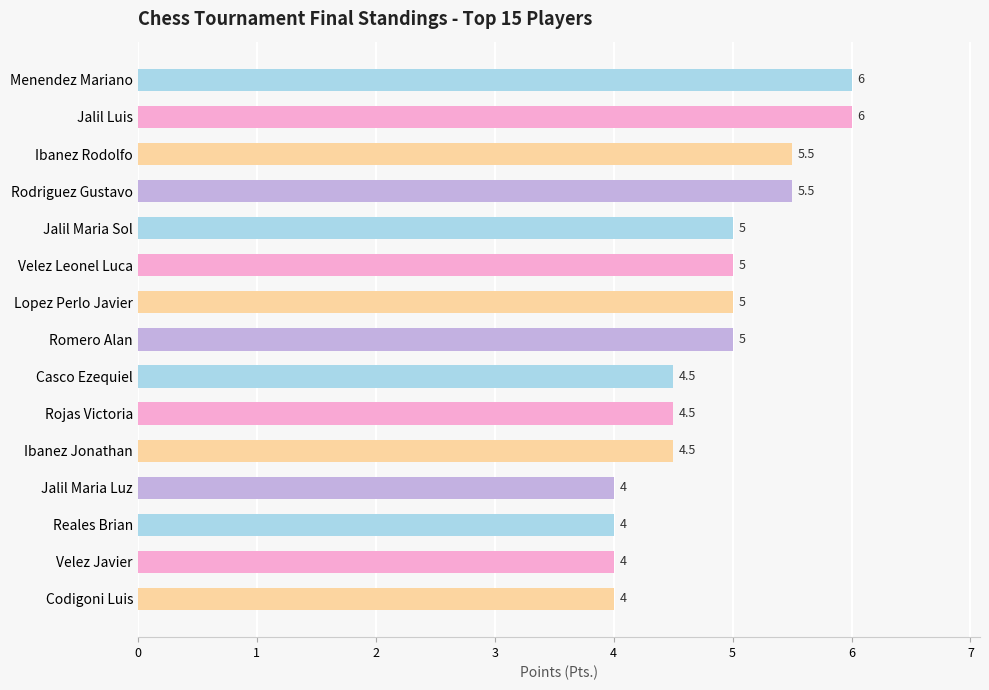

What is the difference between the second highest and second lowest values?

2.0